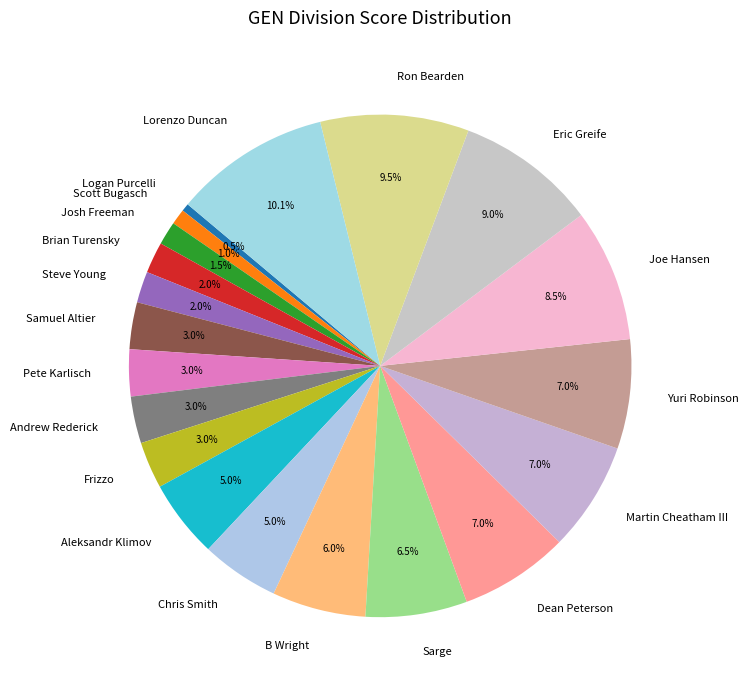

Is there a majority slice in this chart?

No